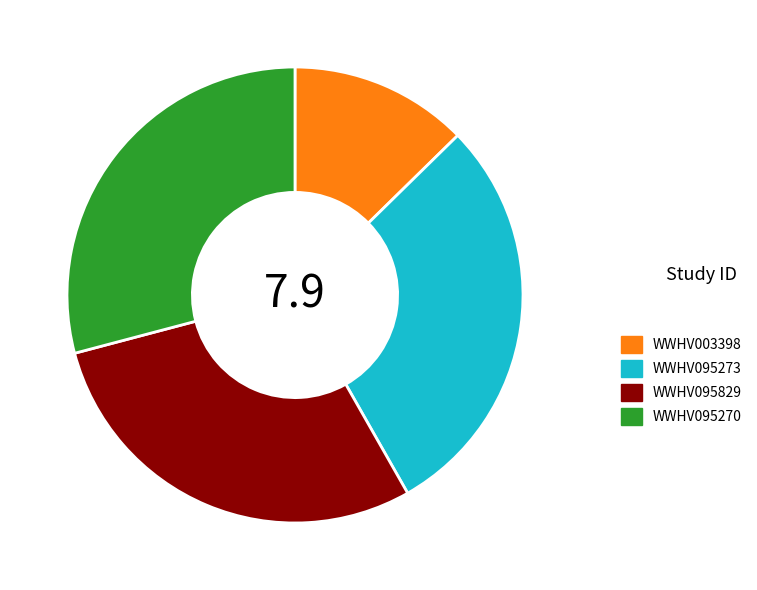

True or false: WWHV003398 accounts for 13% of the total.

True